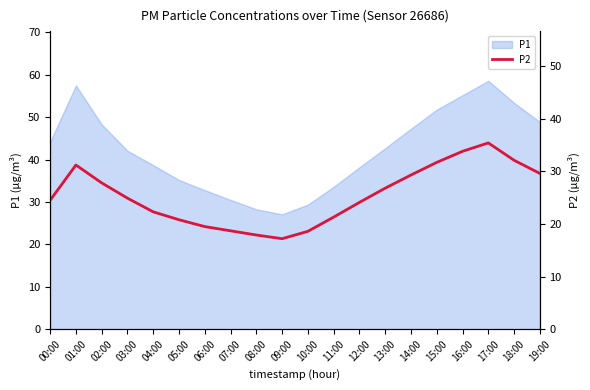

The P1 series shows 42.1 at 03:00. True or false?

True